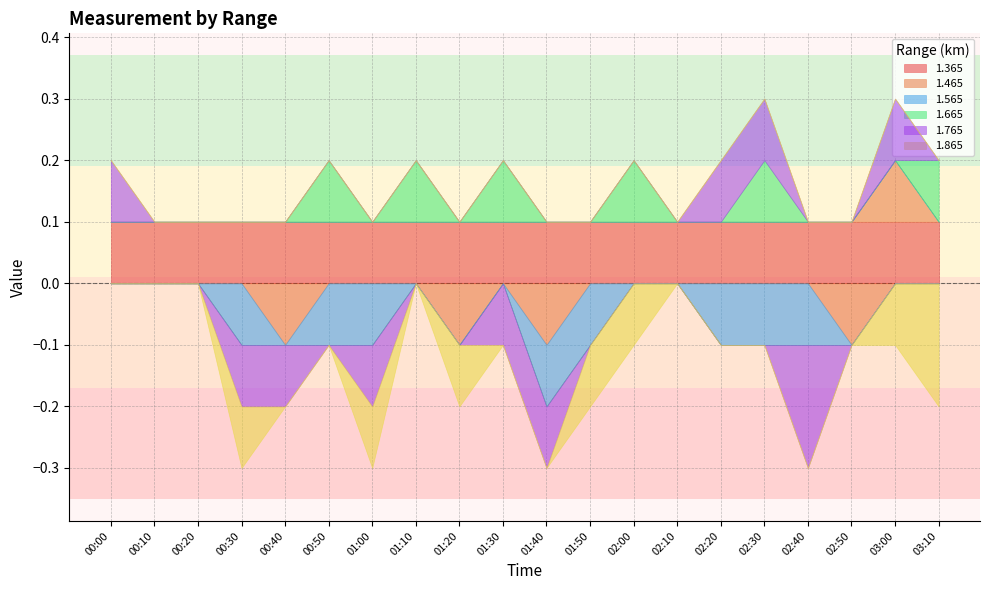

True or false: 1.365 and 1.465 intersect in this chart.

False